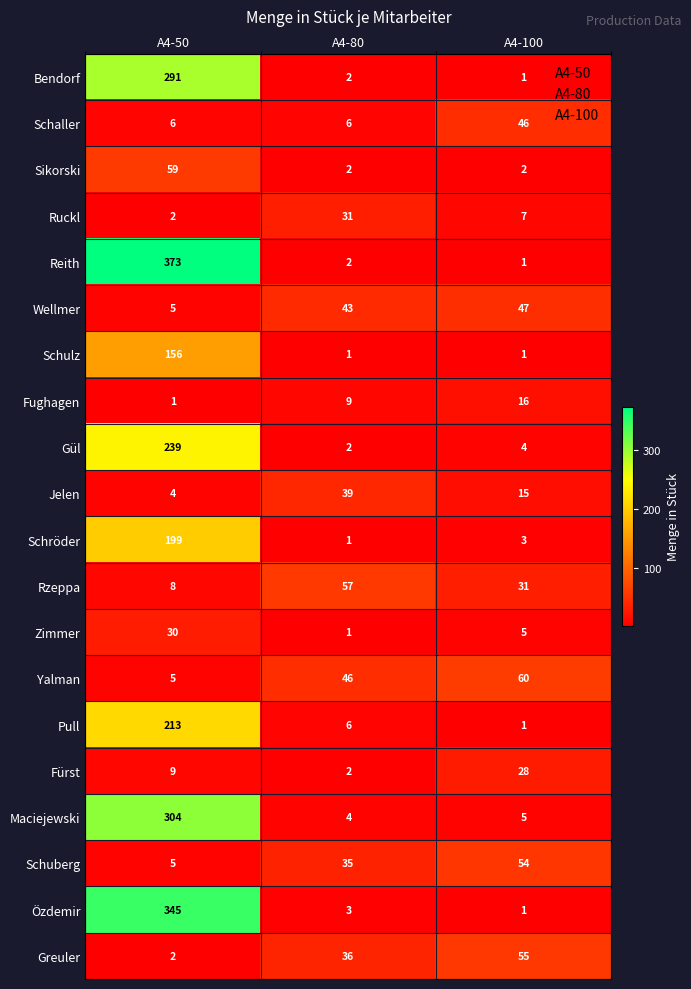

At how many categories does at least one series exceed 283?

1